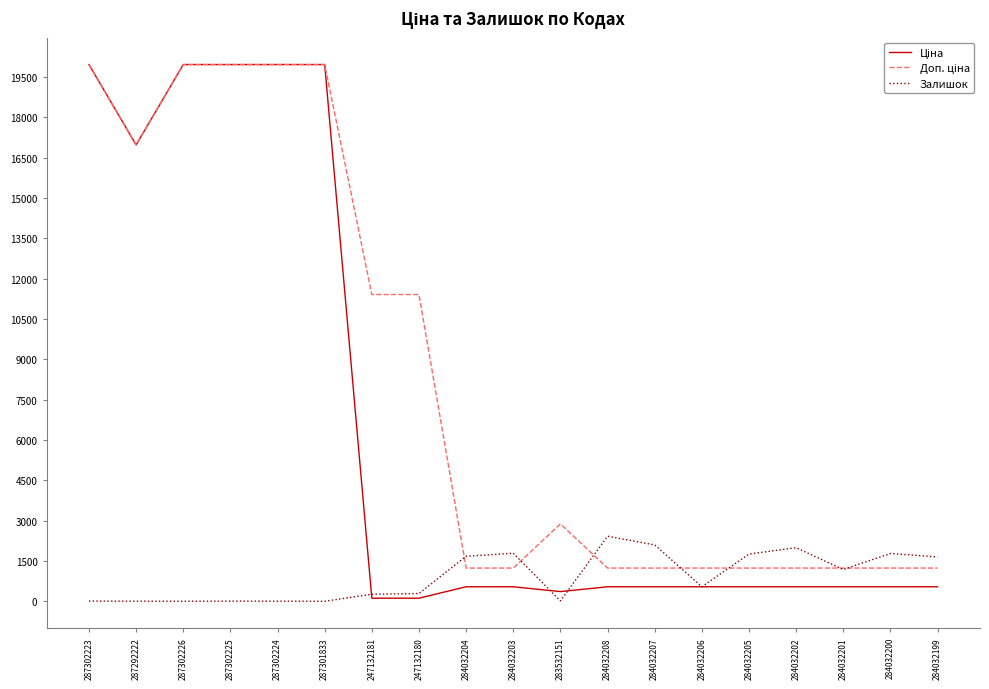

What is the maximum value shown in the chart?

19964.2